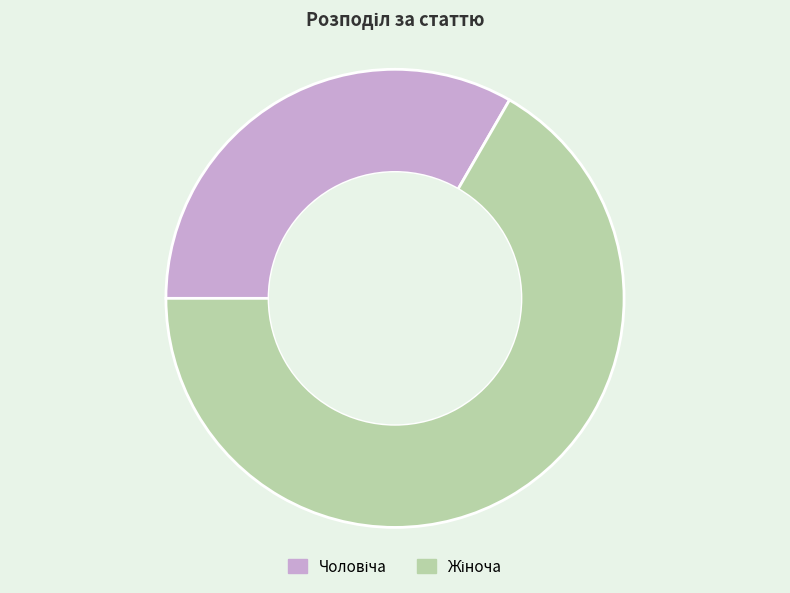

Does any single category account for the majority?

Yes